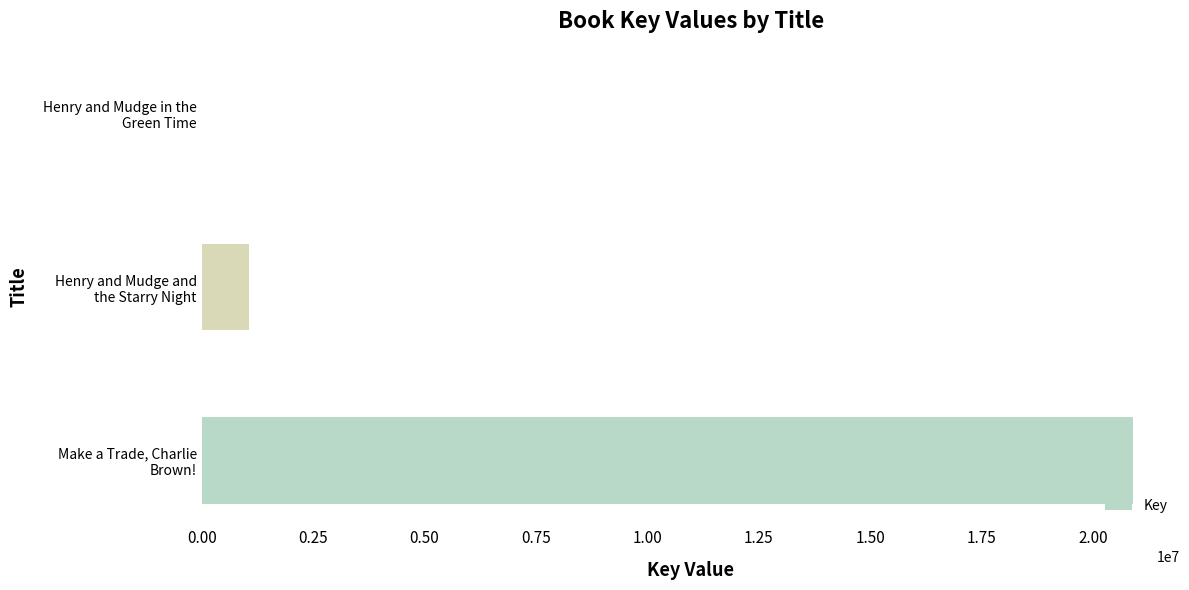

What is the greatest value displayed?

20910047